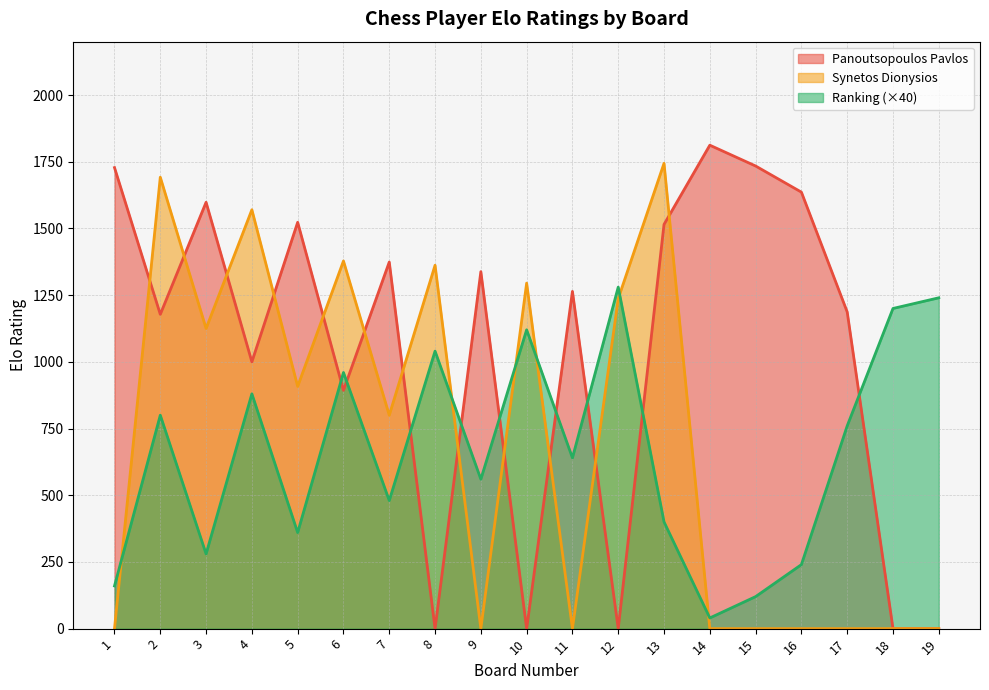

Rank the series by their maximum value, from lowest to highest.

Ranking (×40), Synetos Dionysios, Panoutsopoulos Pavlos